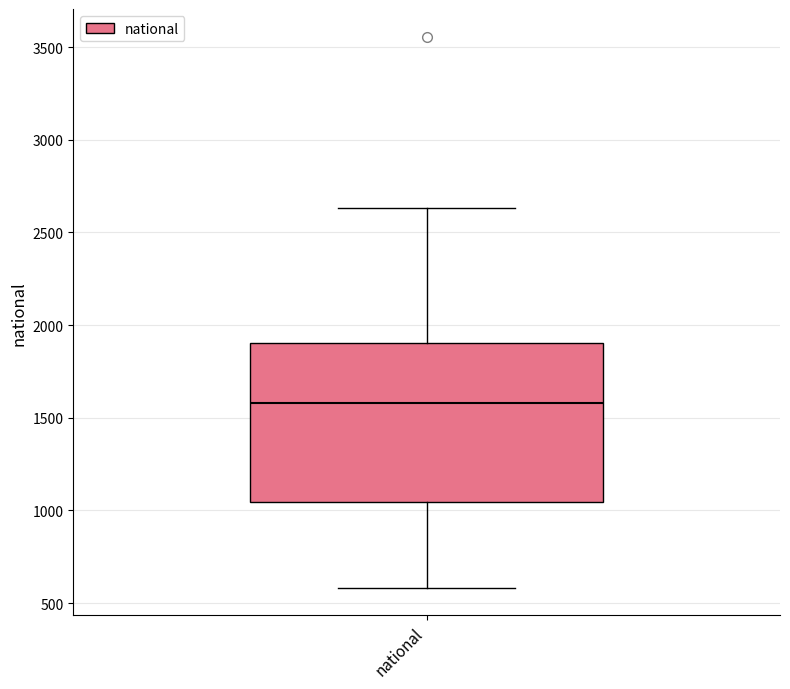

Transcribe this box plot: give where the median line is, the range the box spans, and where the two whiskers end, as read against the y-axis. The values are not printed on the chart, so give them approximately, as read against the axis.

median 1600, box 1050 to 1900, whiskers 600 to 2650